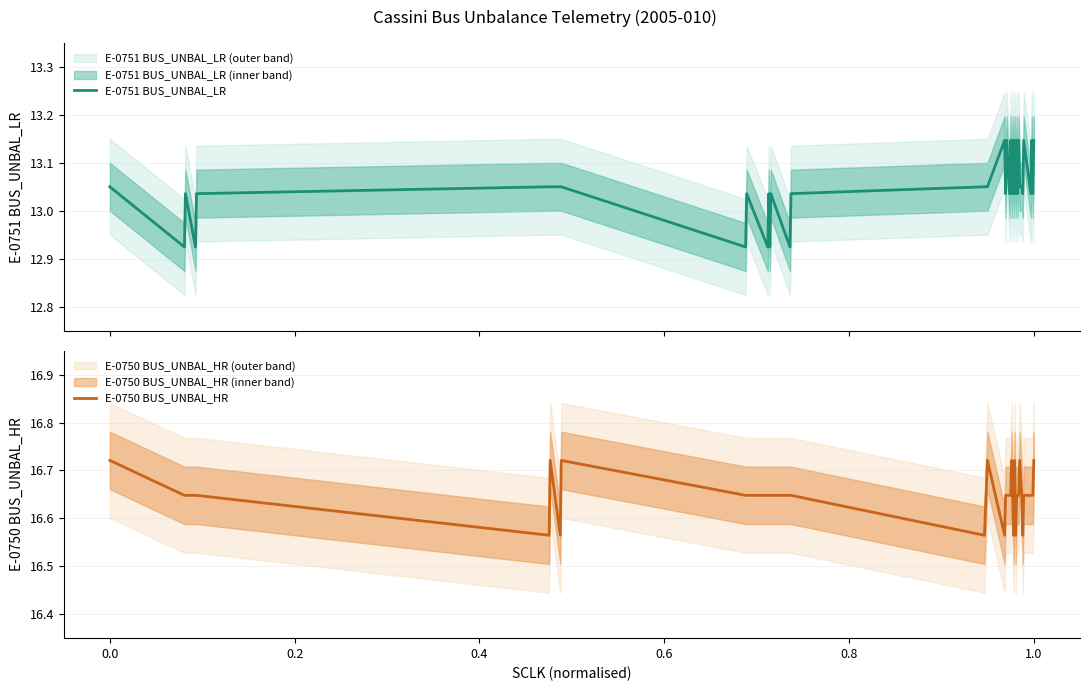

True or false: E-0751 BUS_UNBAL_LR and E-0750 BUS_UNBAL_HR cross at least once.

False